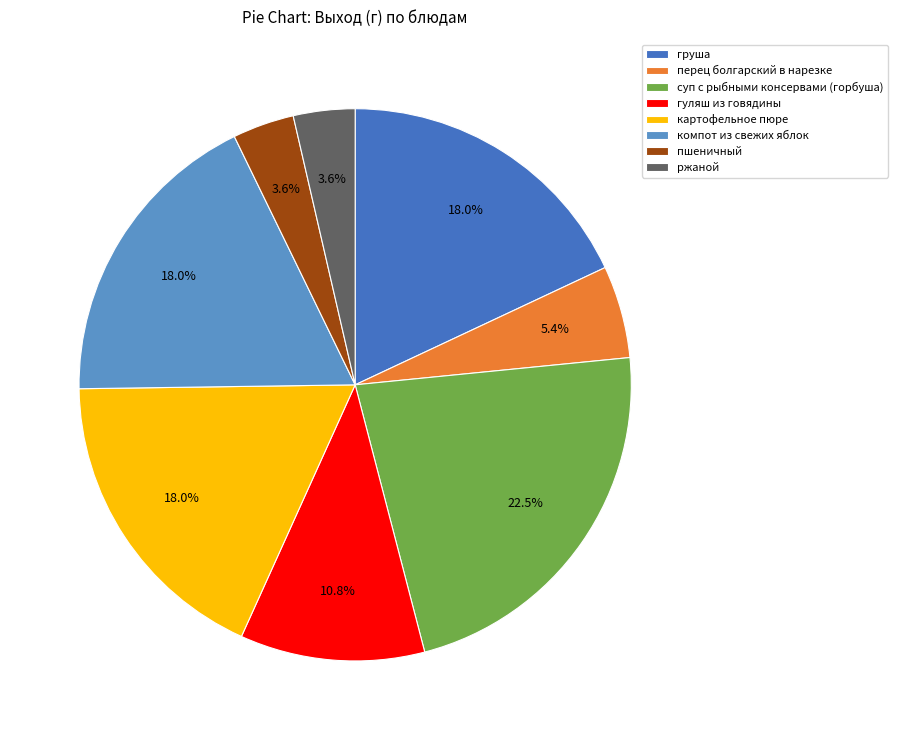

What portion of the pie excludes пшеничный?

96.4%